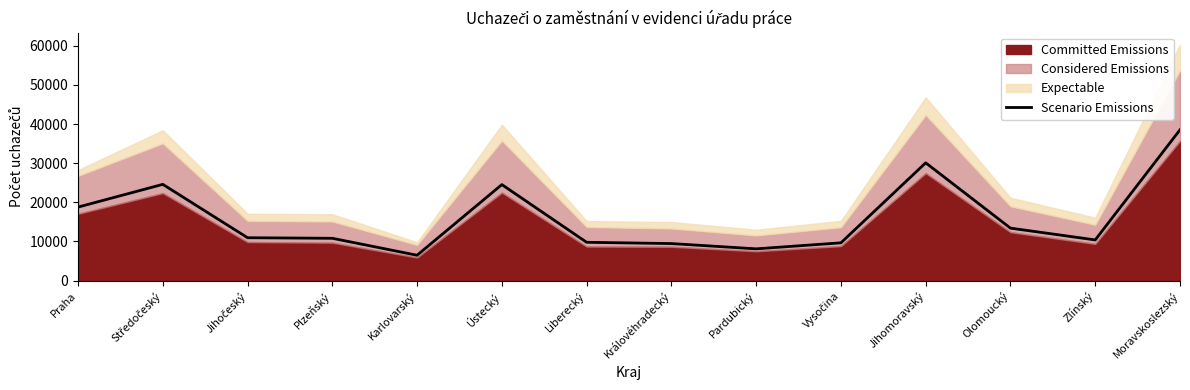

What is the change in value from Plzeňský to Moravskoslezský?

+27739